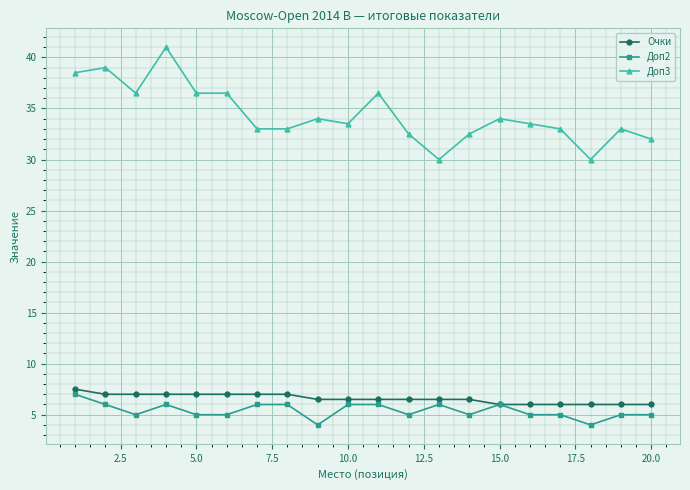

Which series has the largest range (max minus min)?

Доп3